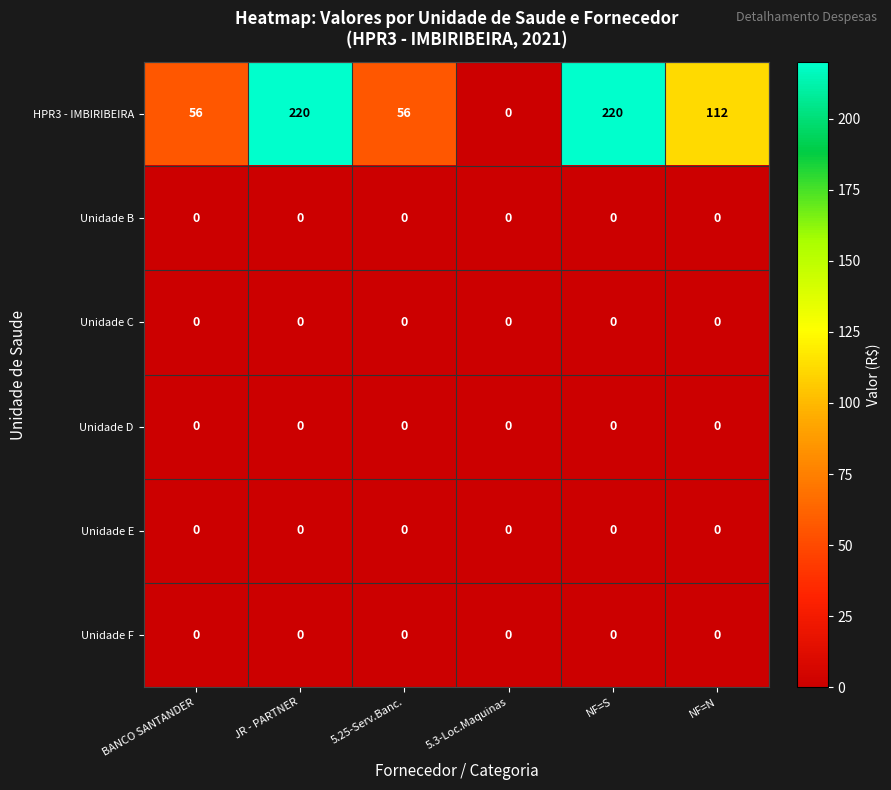

What is the spread (max minus min) of values at 5.25-Serv.Banc.?

56